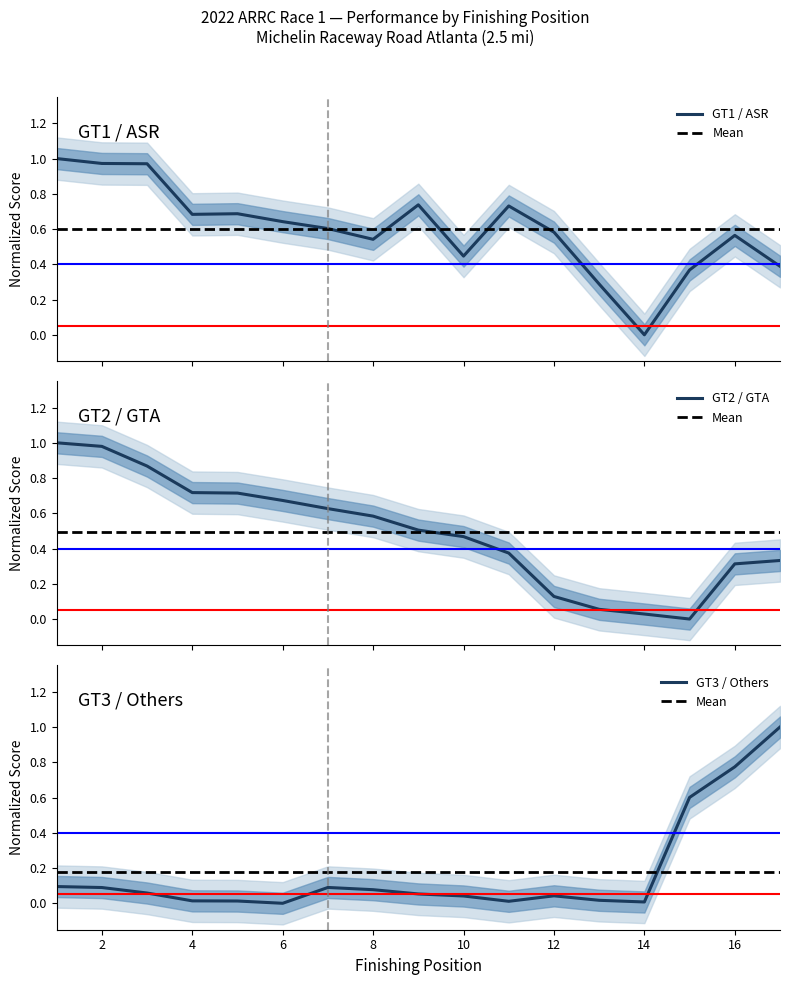

What is the maximum value for GT3 / Others?

1.0